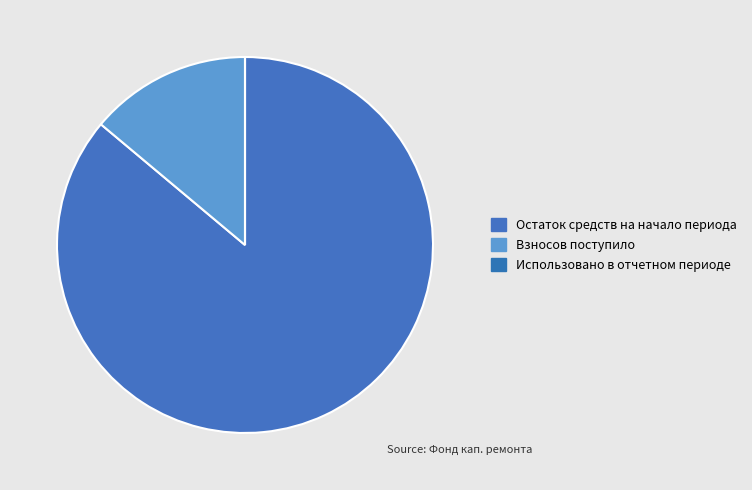

What is the largest slice in the pie chart?

Остаток средств на начало периода